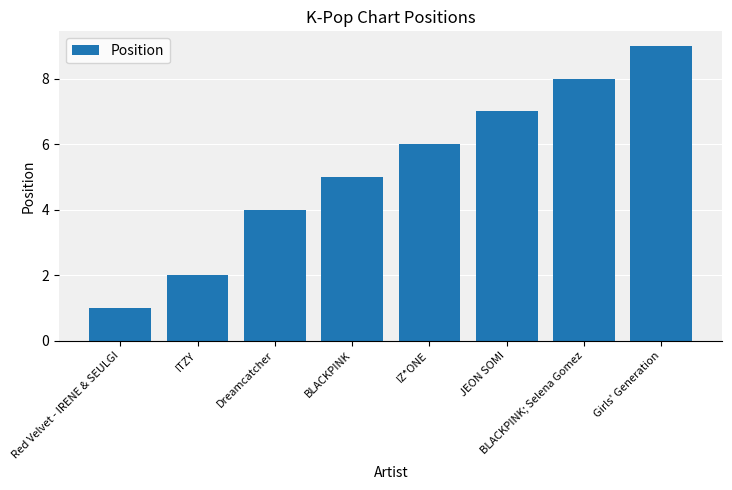

What is the sum of all values?

42